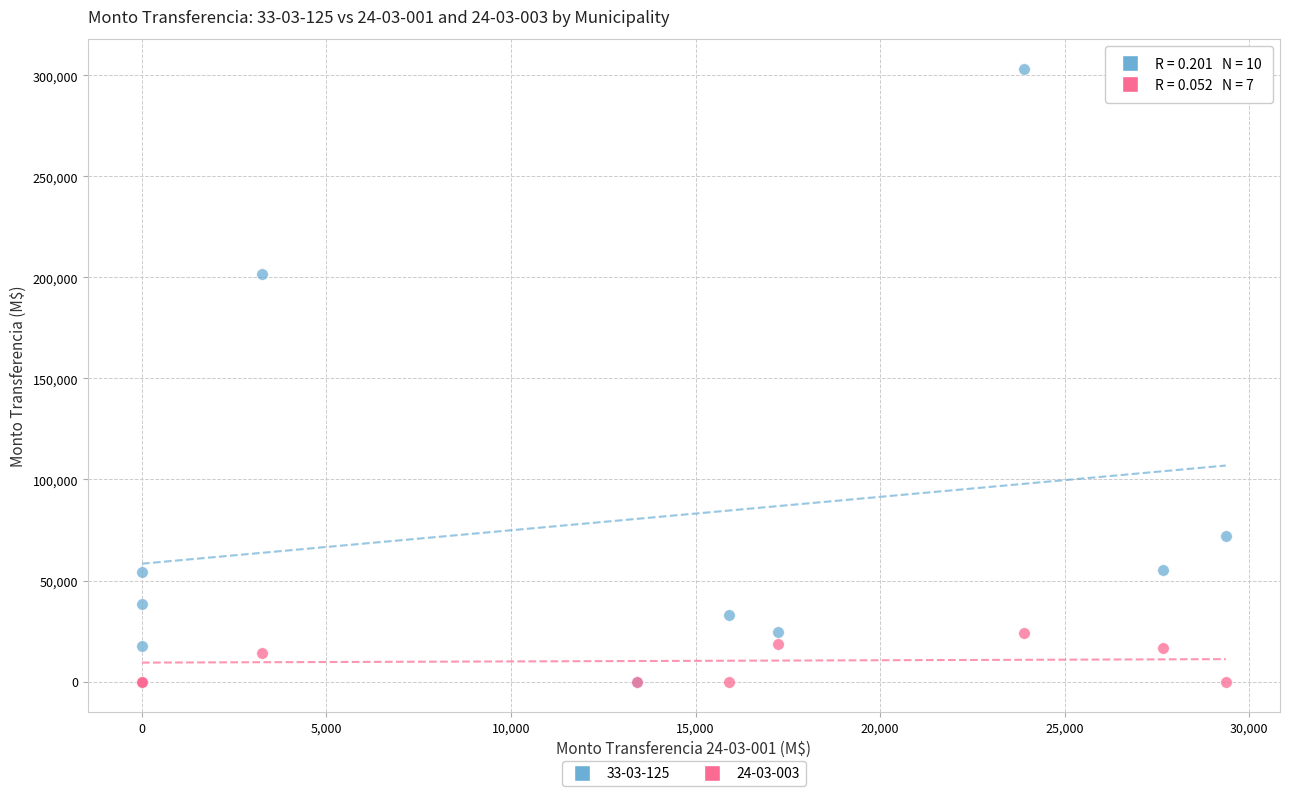

Across all series, what Y value is closest to 151479?

201775